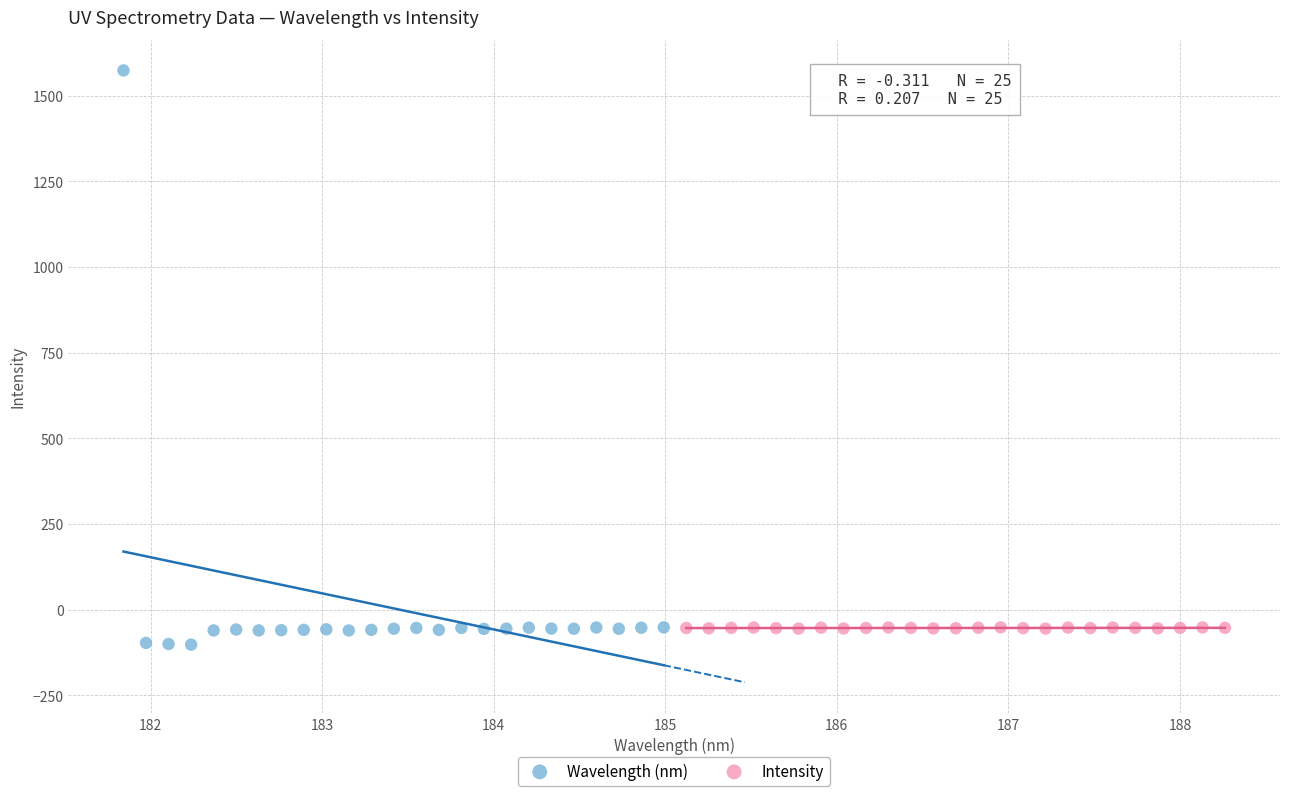

Which series has the widest spread of Y values?

Wavelength (nm)